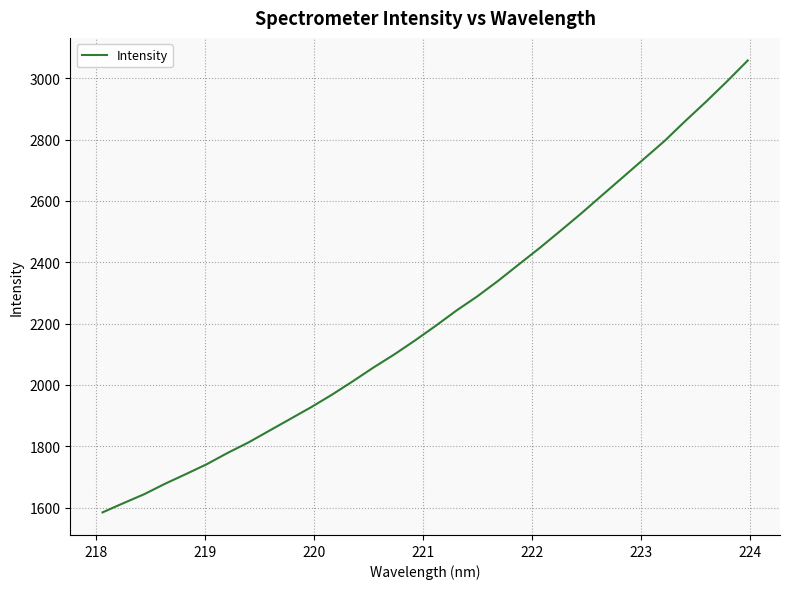

What is the smallest value displayed?

1584.5